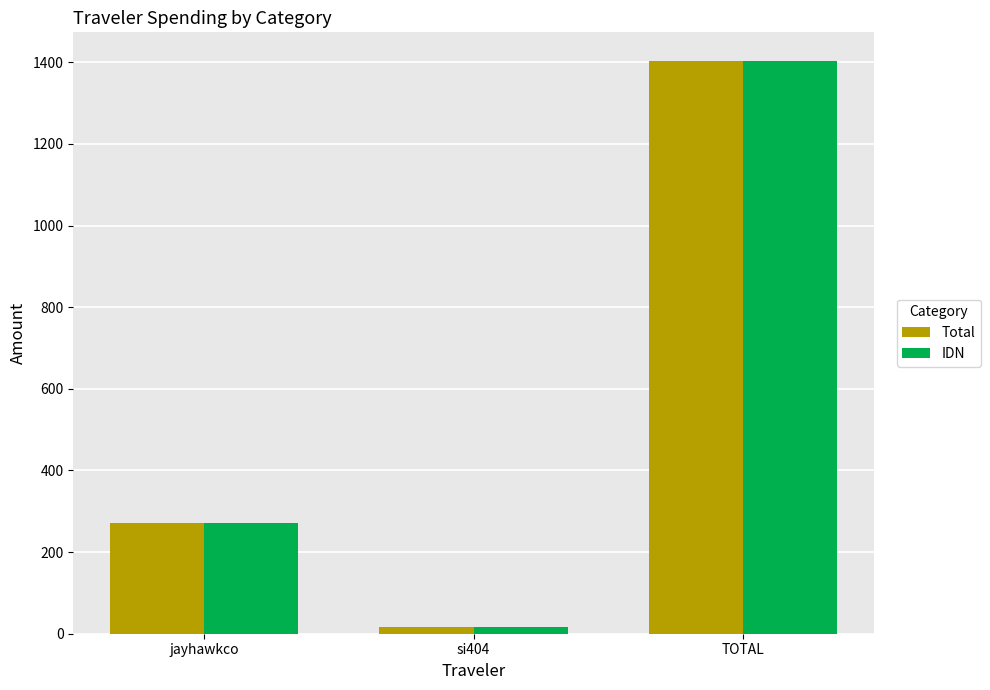

The IDN series shows 1403.4 at TOTAL. True or false?

True